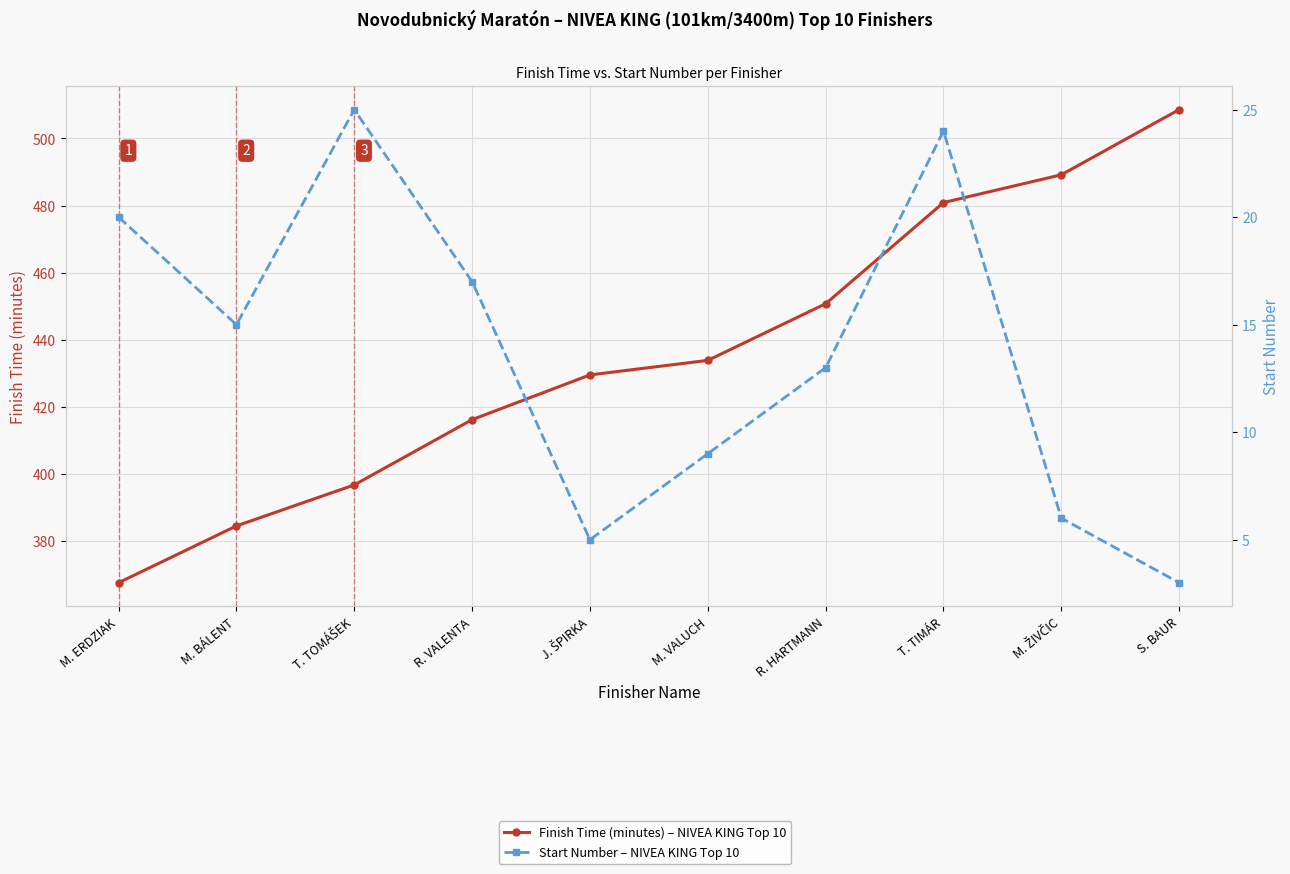

Rank the series at R. HARTMANN from lowest to highest value.

Start Number – NIVEA KING Top 10, Finish Time (minutes) – NIVEA KING Top 10